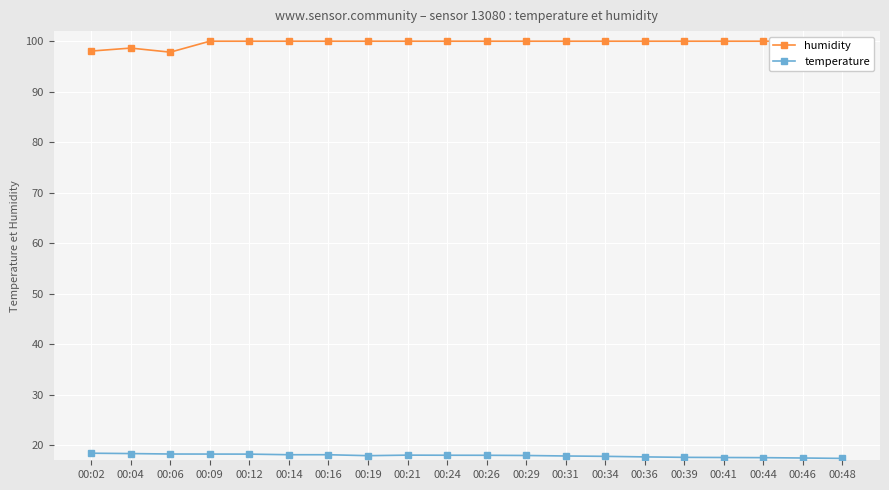

How many lines are shown in the chart?

2